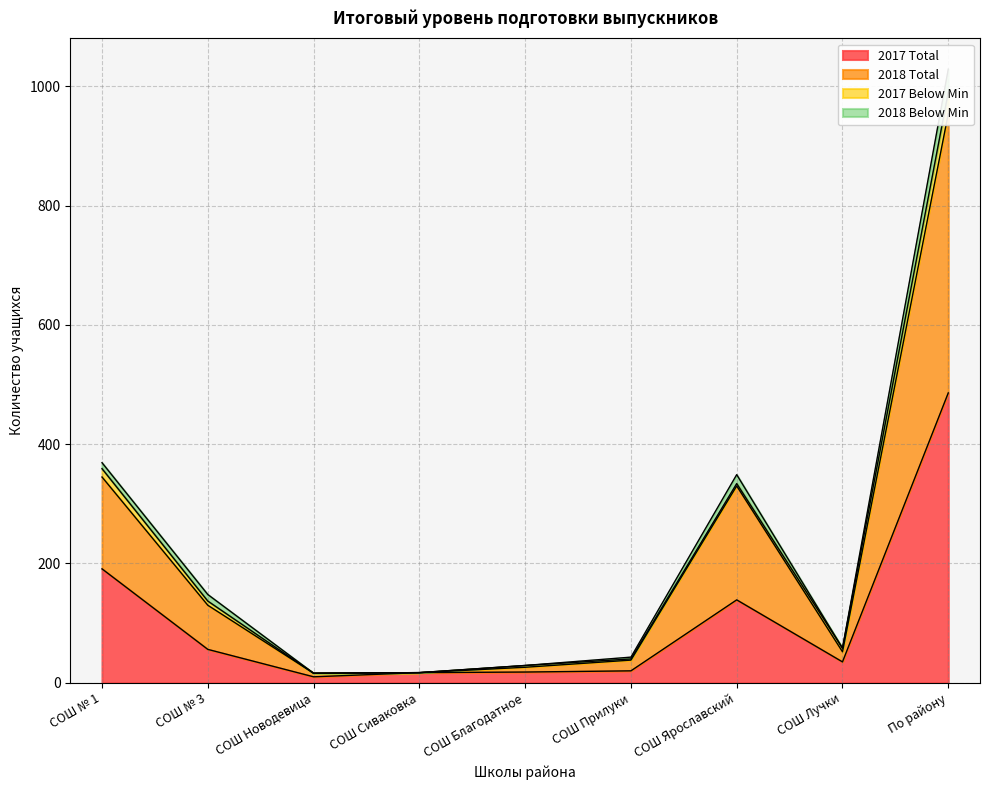

What is the minimum value shown in the chart?

10